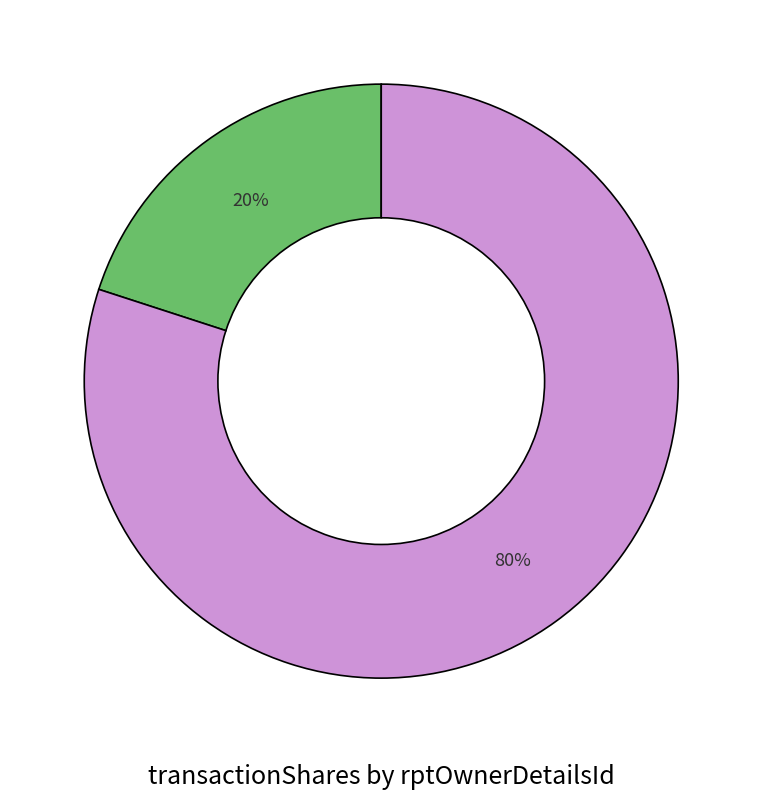

Is there a majority slice in this chart?

Yes